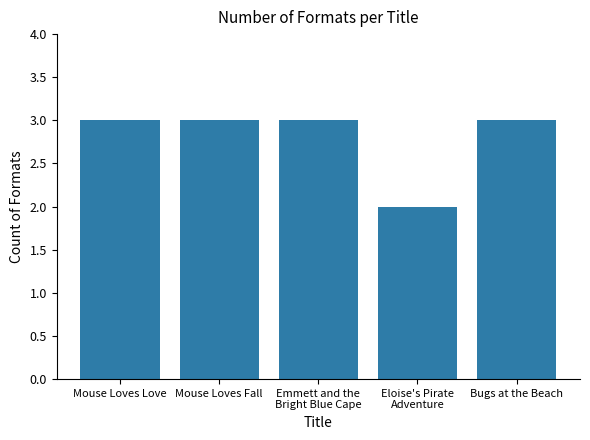

Reading left to right, extract all data points from this chart.

Mouse Loves Love=3	Mouse Loves Fall=3	Emmett and the
Bright Blue Cape=3	Eloise's Pirate
Adventure=2	Bugs at the Beach=3